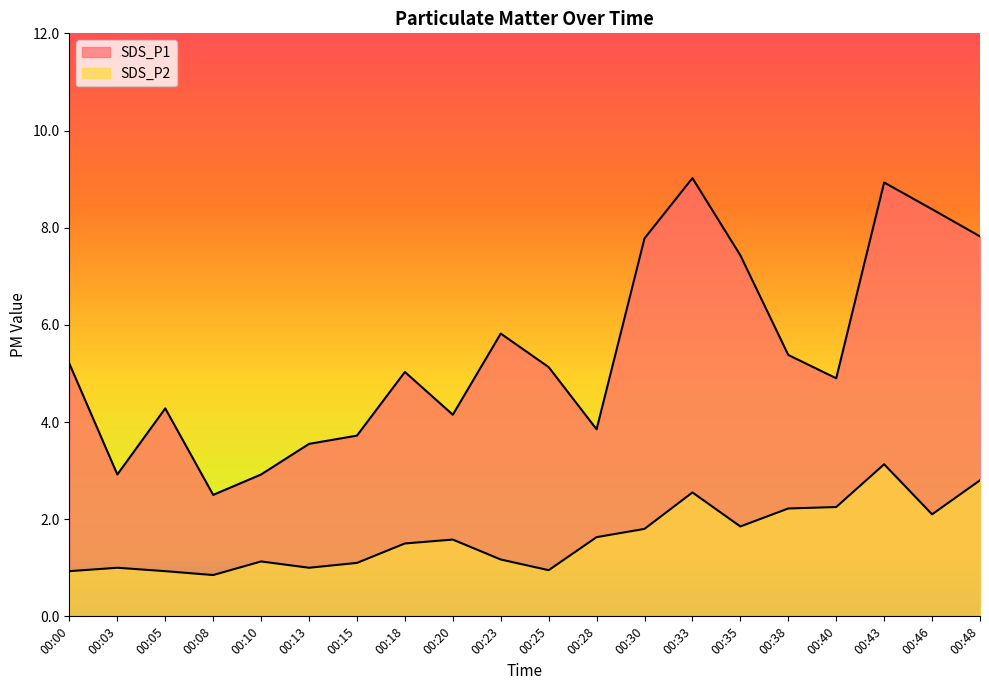

How many interior local peaks does the SDS_P2 series have?

5